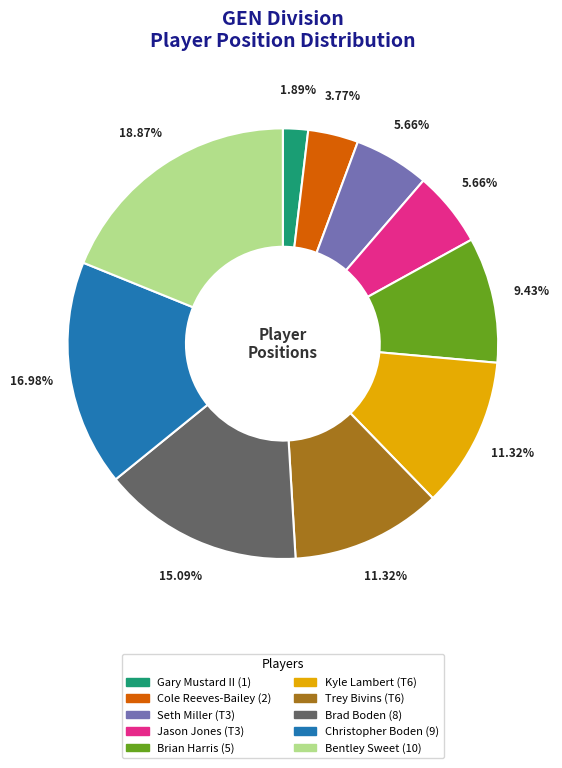

True or false: Jason Jones (T3) accounts for 6% of the total.

True